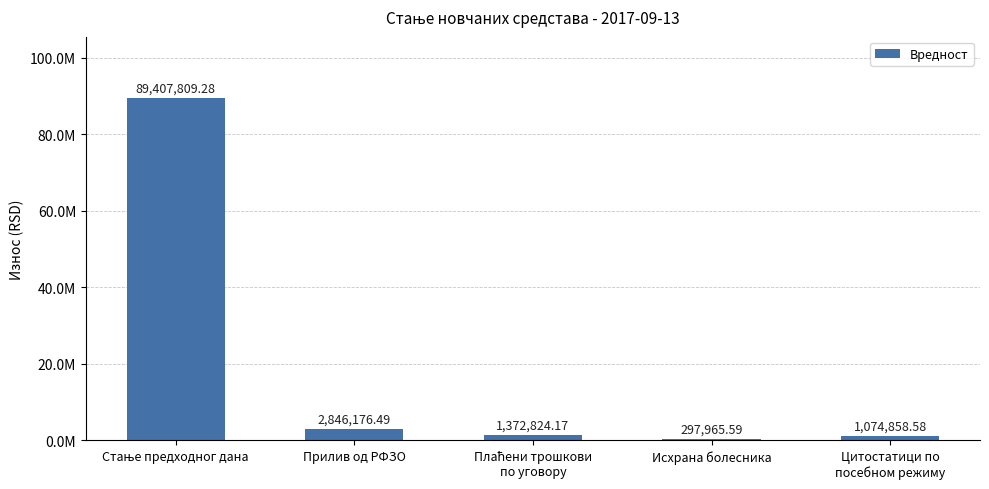

Does the chart contain stacked bars?

No